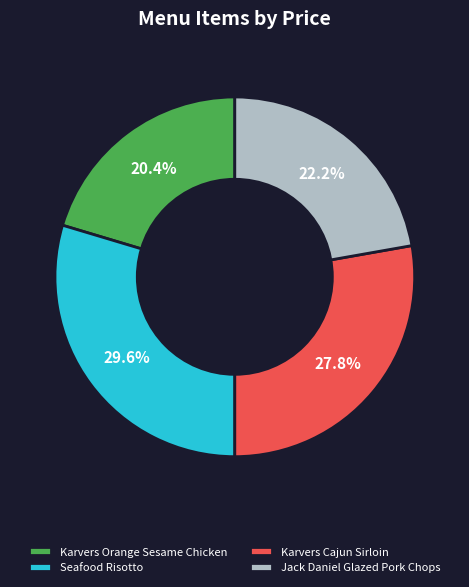

What is the smallest slice in the pie chart?

Karvers Orange Sesame Chicken